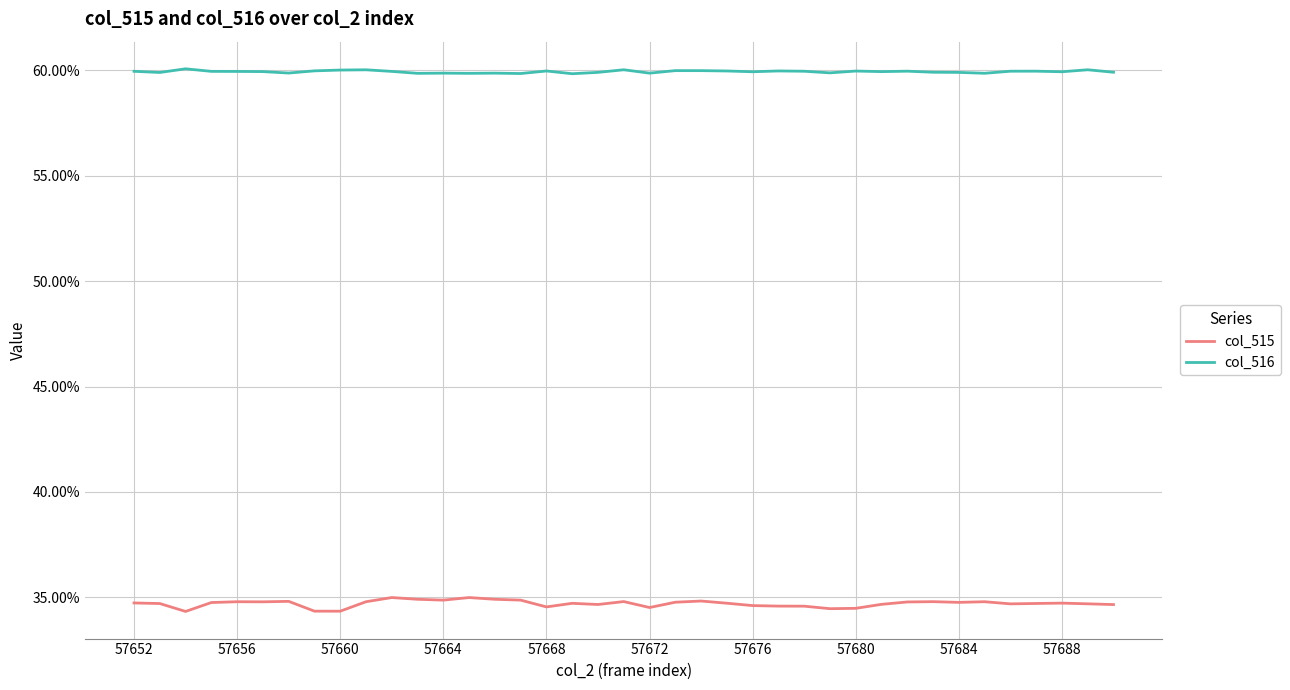

What are all the series names shown in the legend?

col_515, col_516